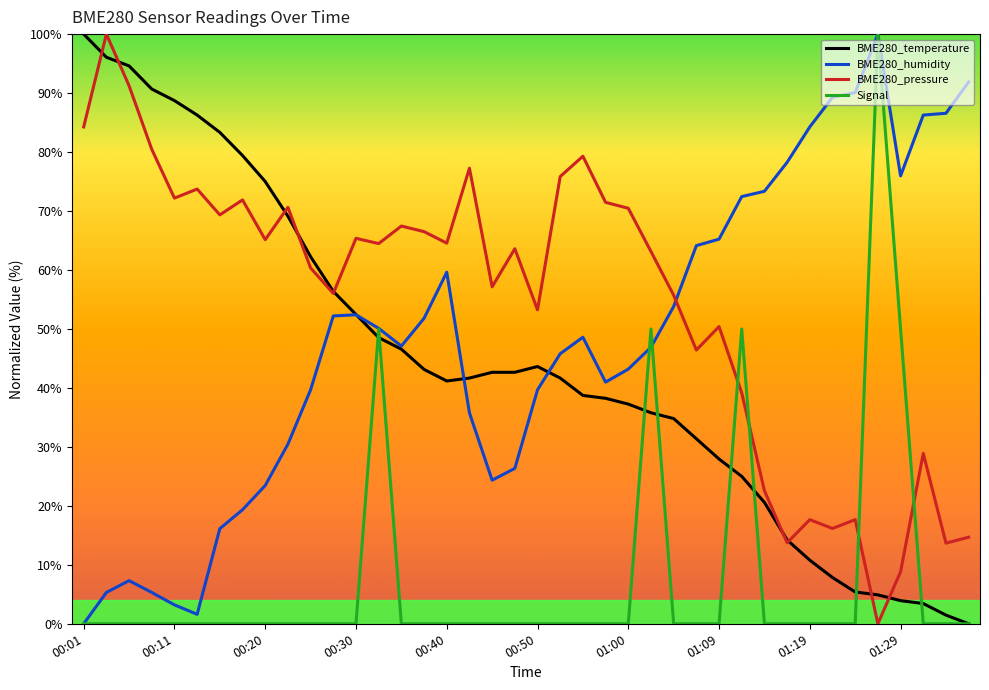

Which series ends up on top after the final intersection of BME280_temperature and BME280_humidity?

BME280_humidity